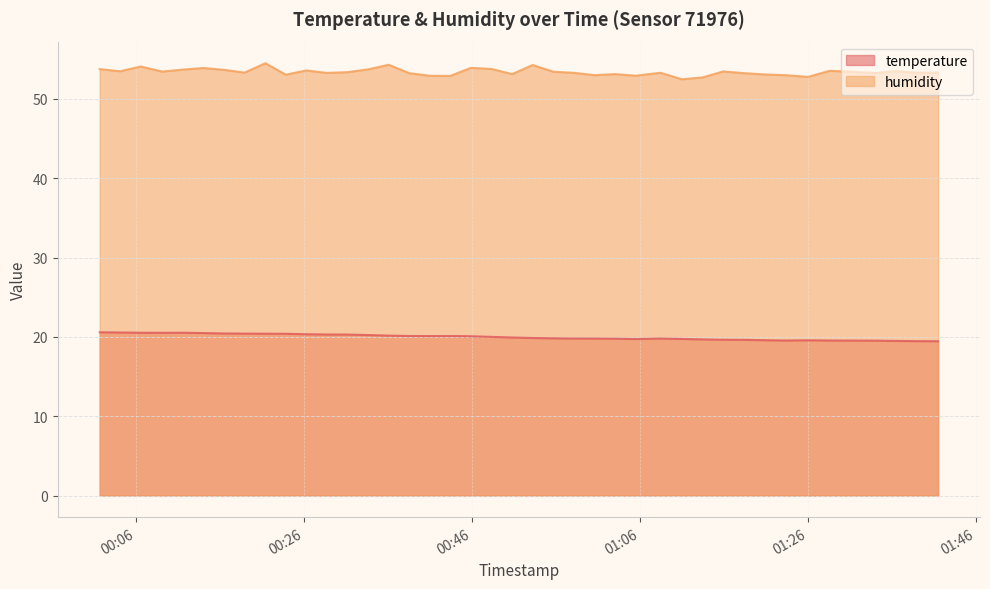

What is the difference between the humidity values at 2023-06-10T01:28:37 and 2023-06-10T00:11:32?

0.1